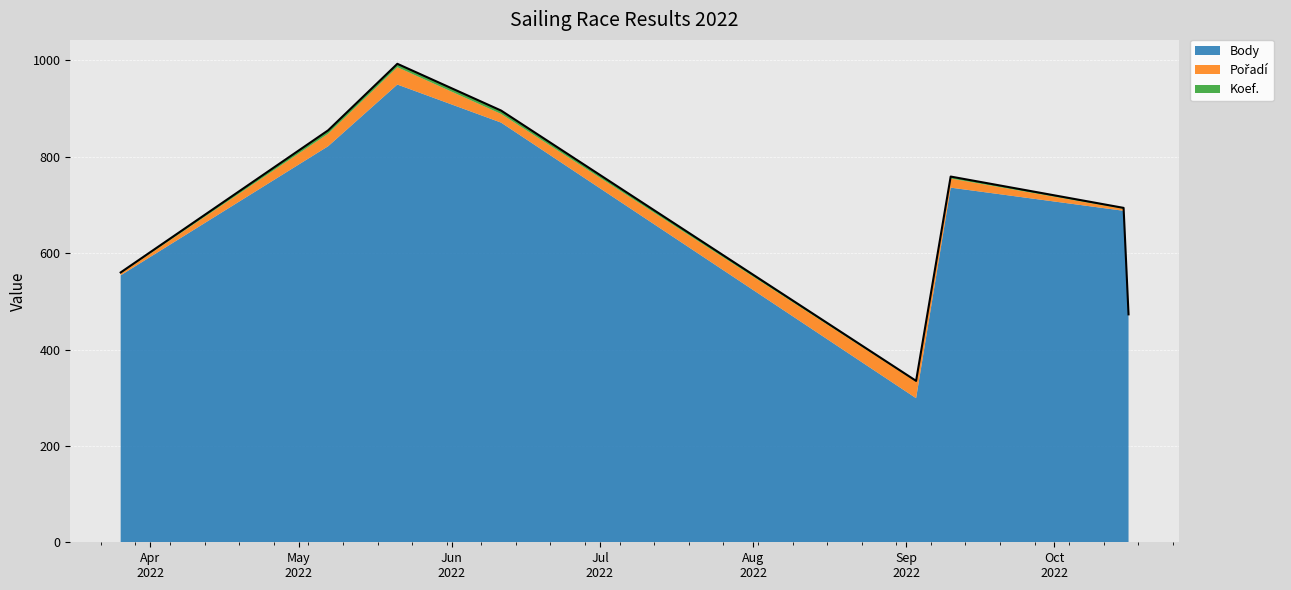

What are all the series names shown in the legend?

Body, Pořadí, Koef.